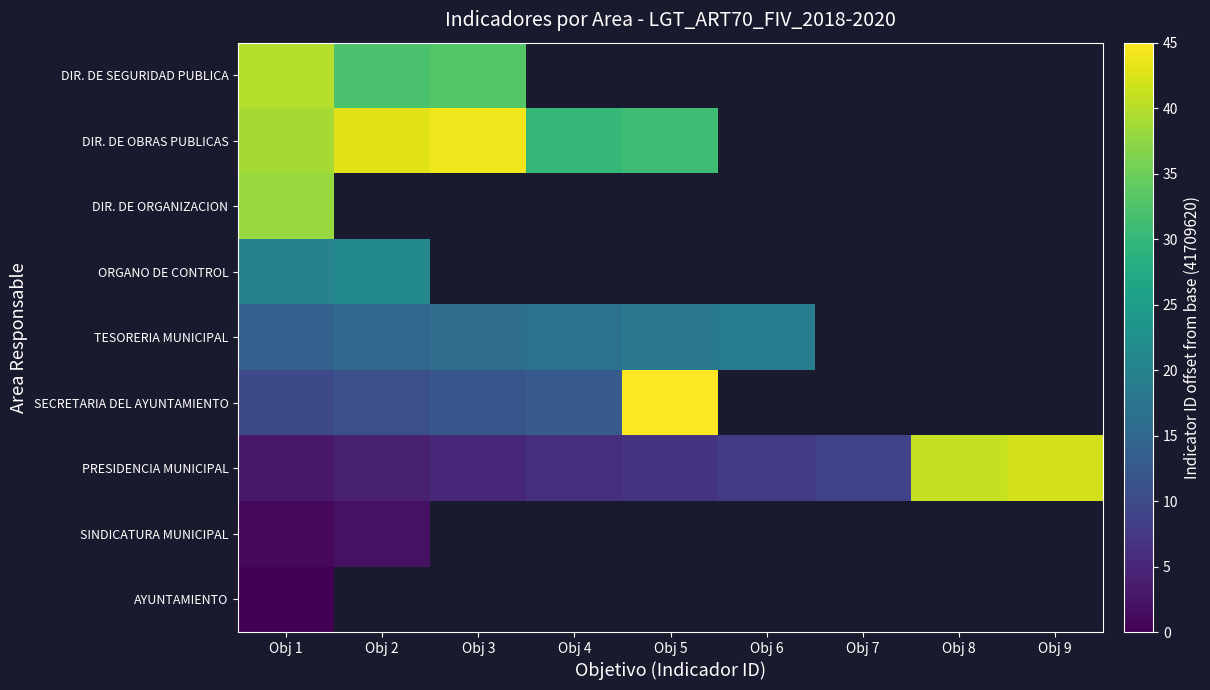

At how many categories does at least one series exceed 42?

3